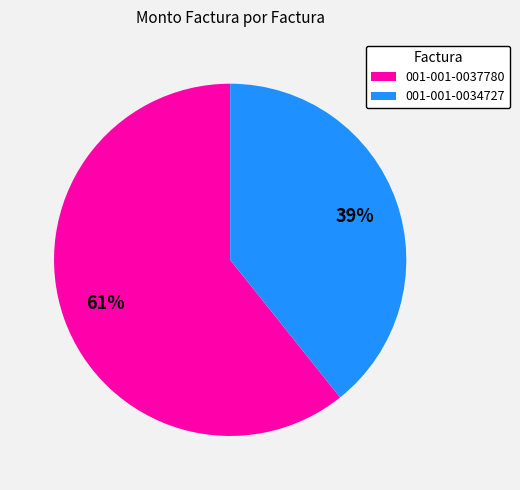

Which category has the biggest portion of the pie?

001-001-0037780